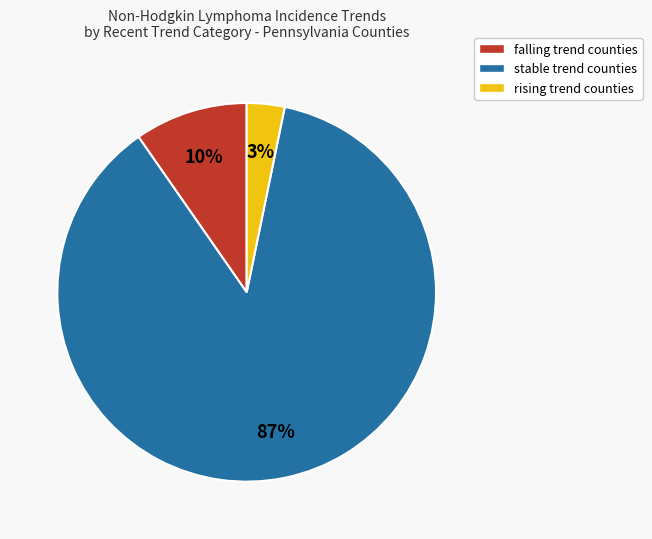

How many segments does this pie chart have?

3